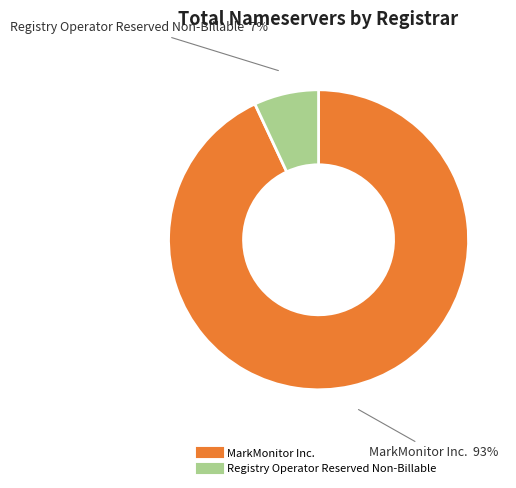

To the nearest percent, what is the average slice percentage?

50%